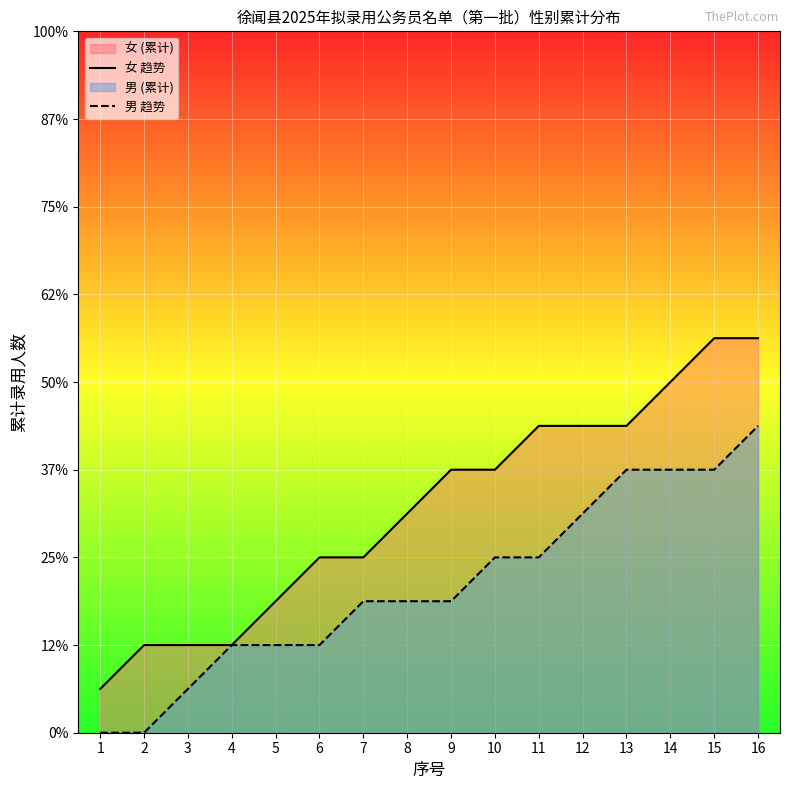

Which has a higher value, 6 or 16?

16